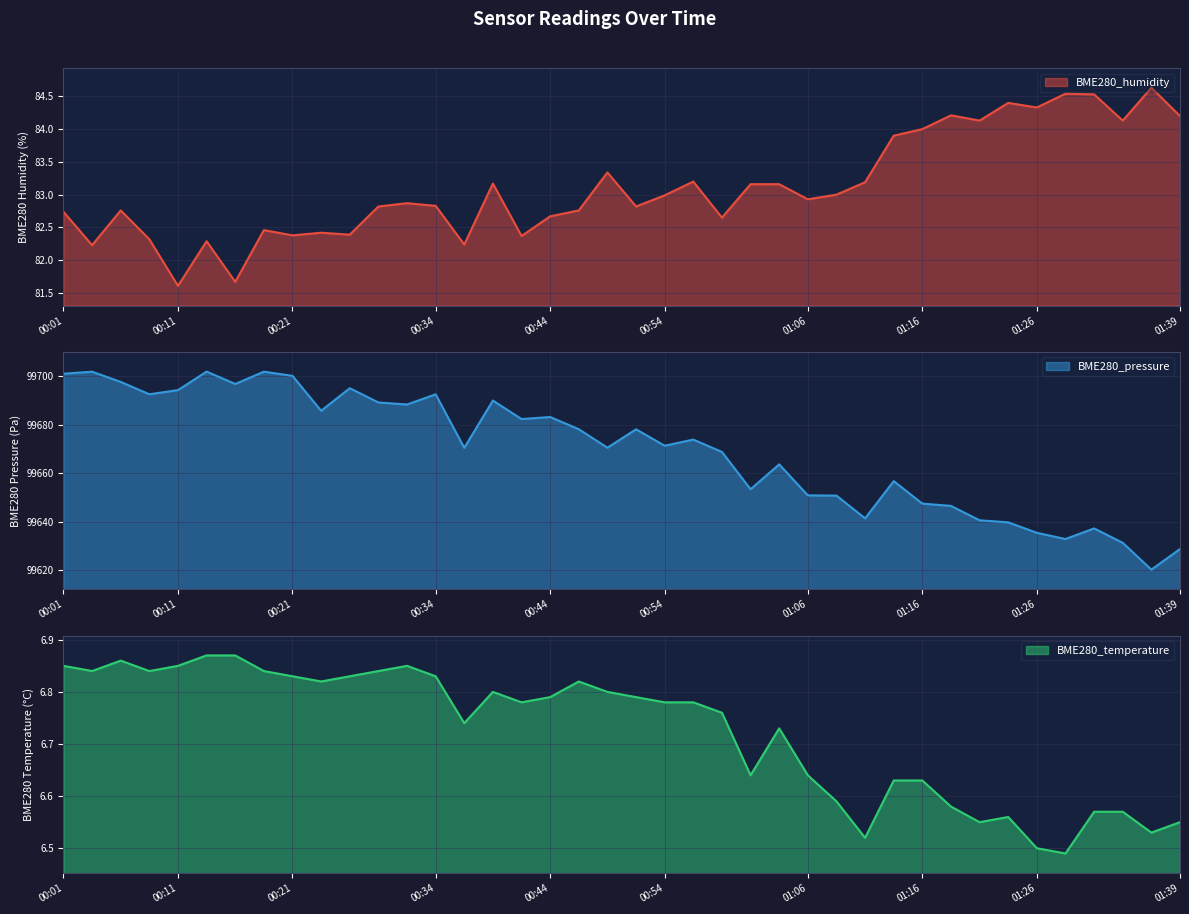

Which series changed the most between 01:16 and 01:24?

BME280_pressure